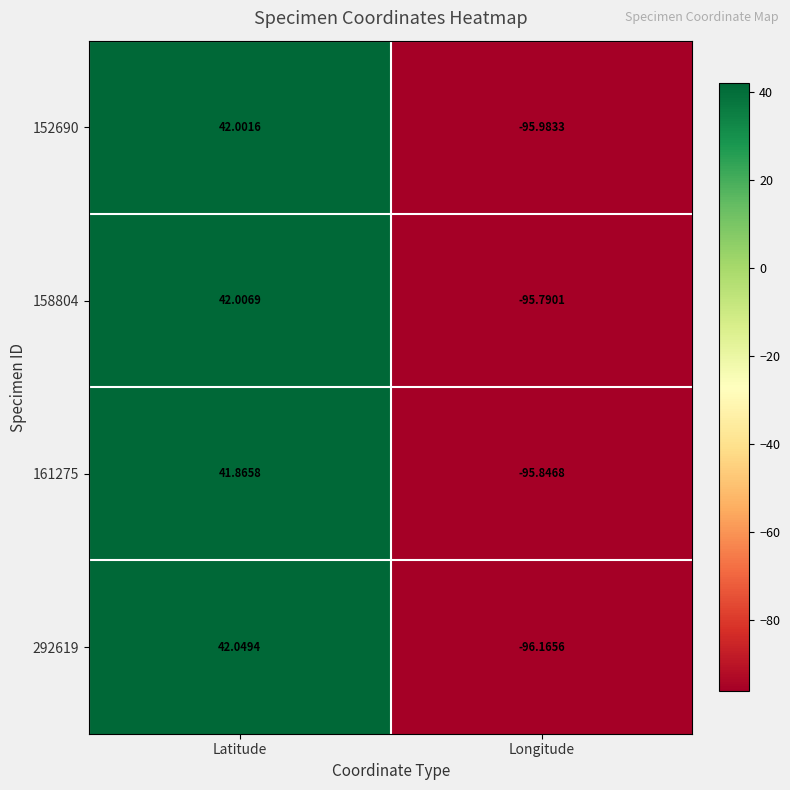

What is the spread (max minus min) of values at Longitude?

0.4